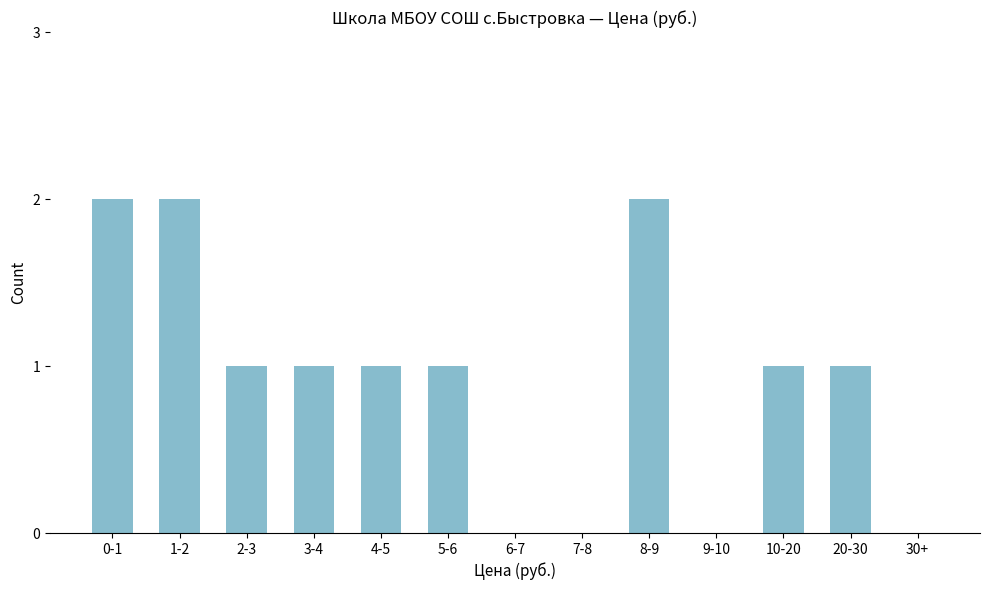

Reading left to right, what are all the values shown in this chart?

0-1=2	1-2=2	2-3=1	3-4=1	4-5=1	5-6=1	6-7=0	7-8=0	8-9=2	9-10=0	10-20=1	20-30=1	30+=0